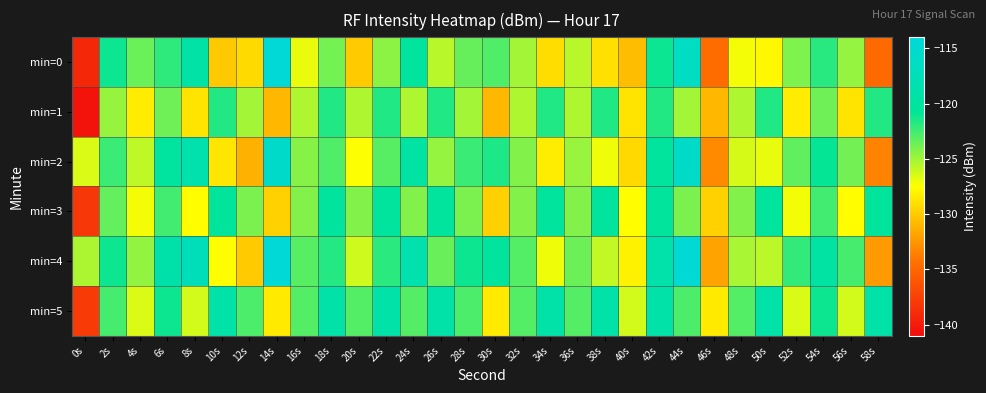

Between 8s and 18s, which series saw the biggest shift?

min=3